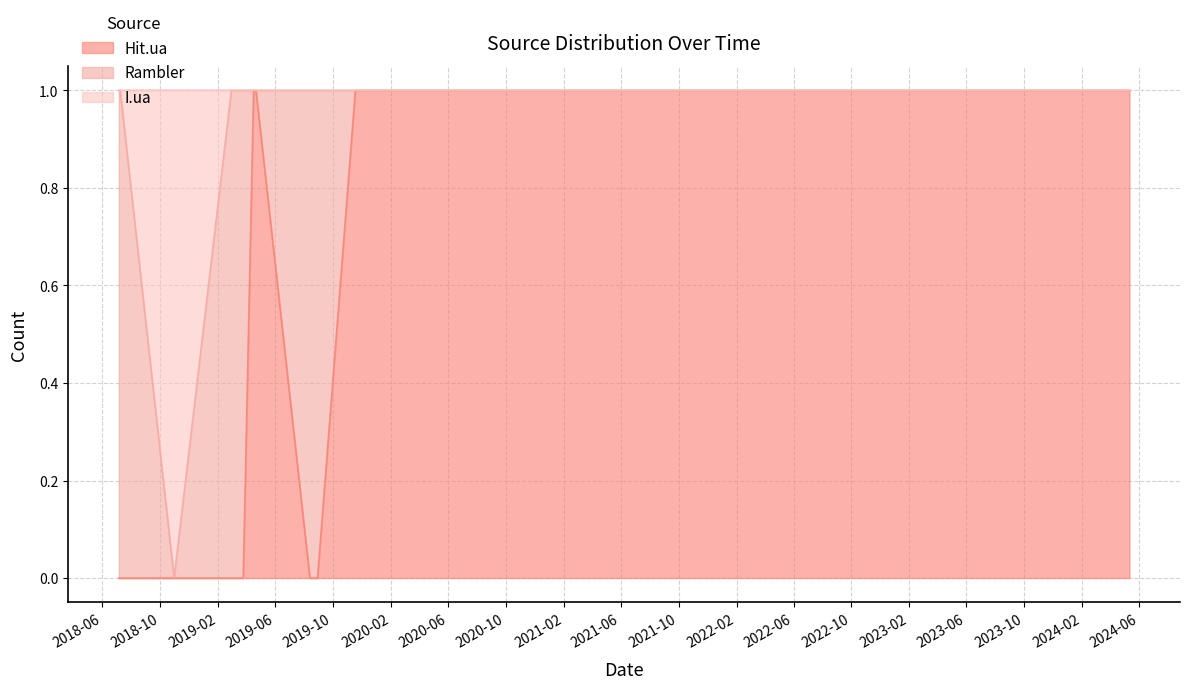

At which label is I.ua closest to 0?

2018-10-31